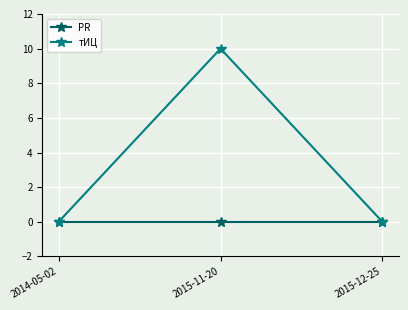

What is the label of the 1st point from the left?

2014-05-02